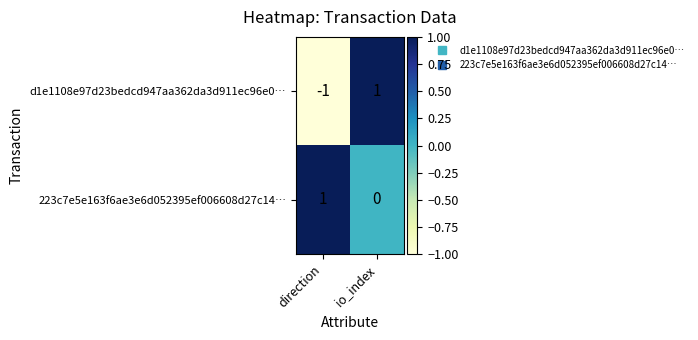

At direction, list the series in order from largest to smallest.

223c7e5e163f6ae3e6d052395ef006608d27c14…, d1e1108e97d23bedcd947aa362da3d911ec96e0…